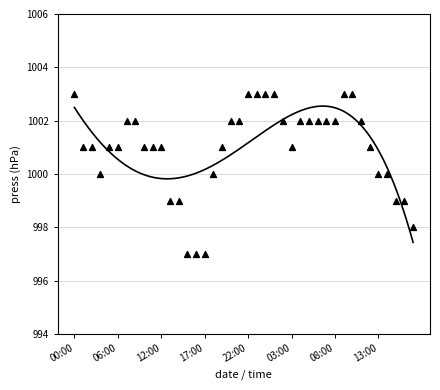

What is the range of Y values (max minus min)?

6